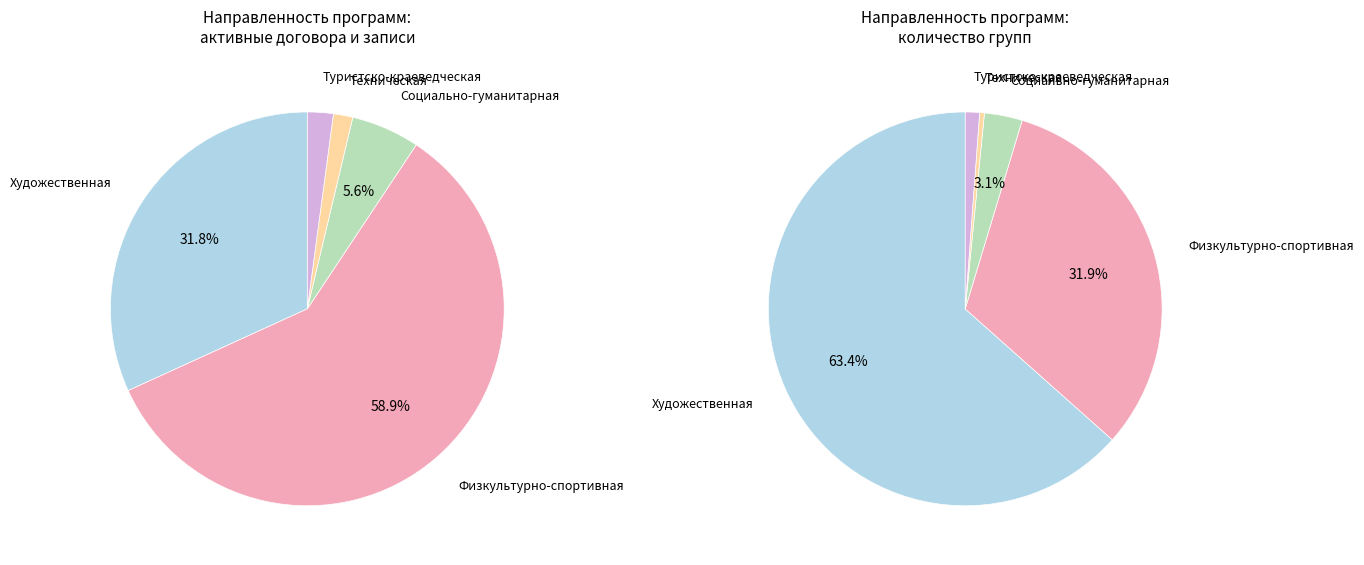

Between Физкультурно-спортивная and Туристско-краеведческая, which is larger?

Физкультурно-спортивная